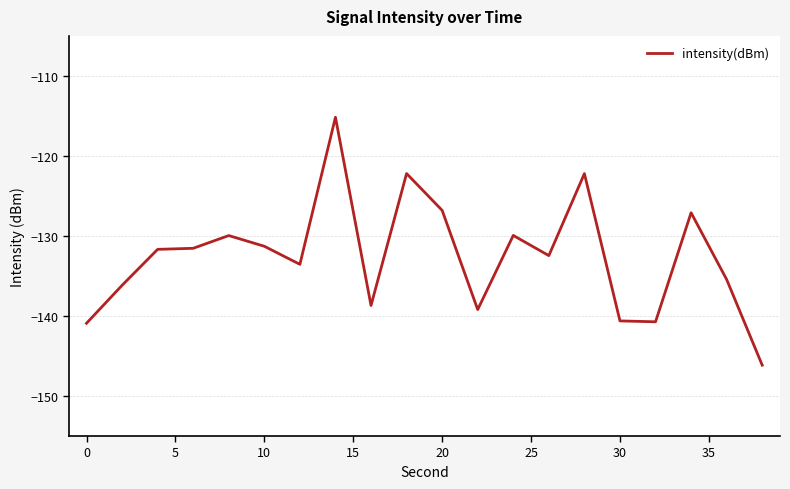

What is the average value?

-132.6